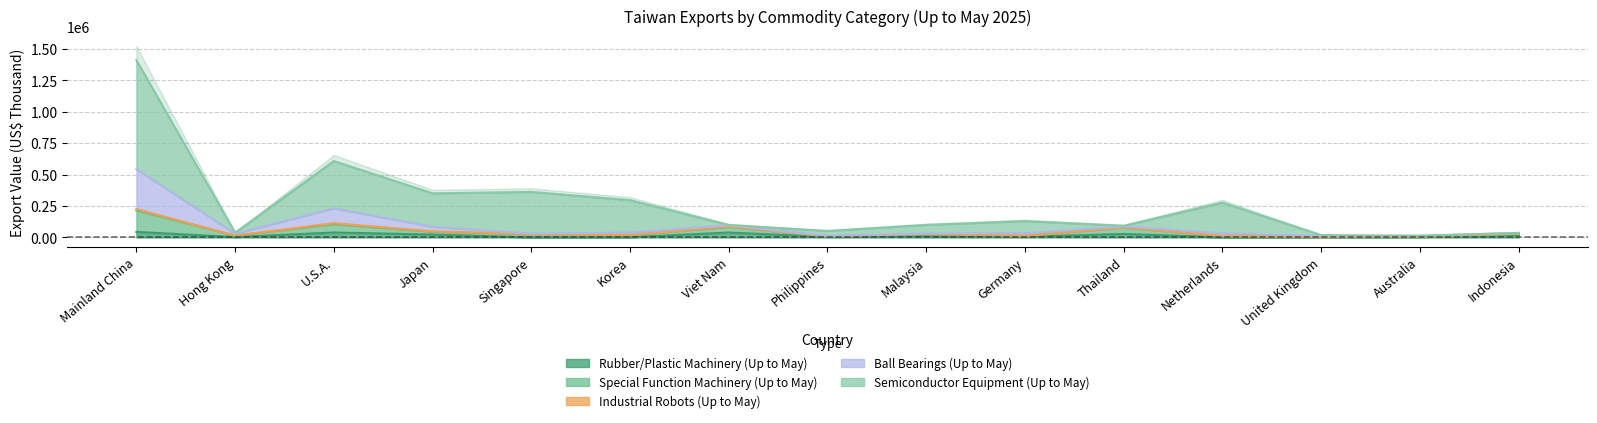

In Semiconductor Equipment (Up to May), how many points are higher than both neighbors (excluding endpoints)?

4